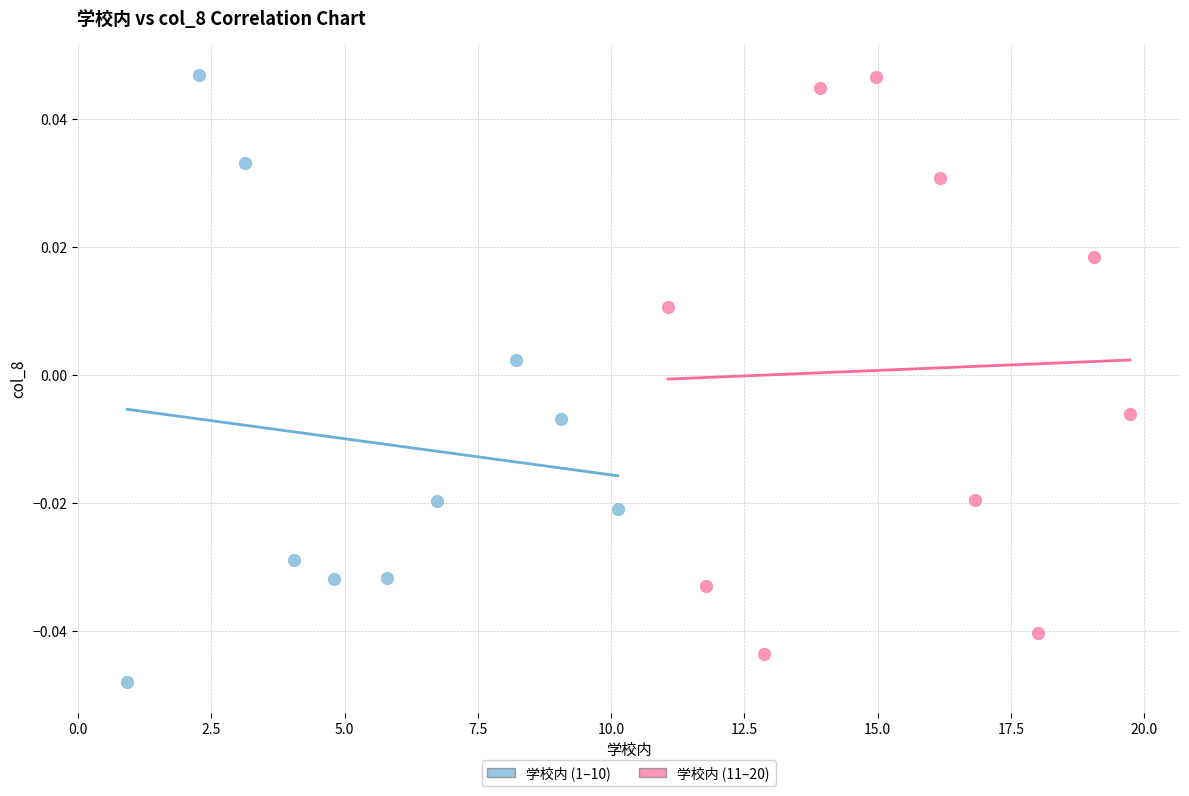

Which series contains the lowest Y value?

学校内 (1–10)